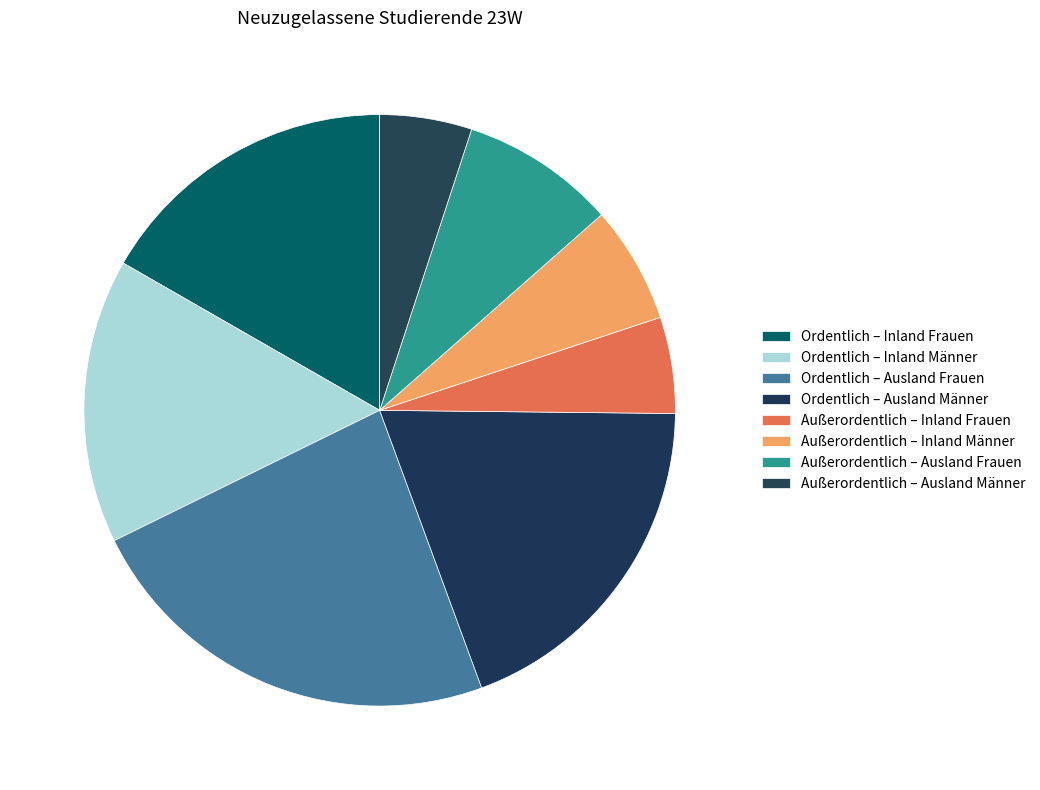

How many slices are in this pie chart?

8